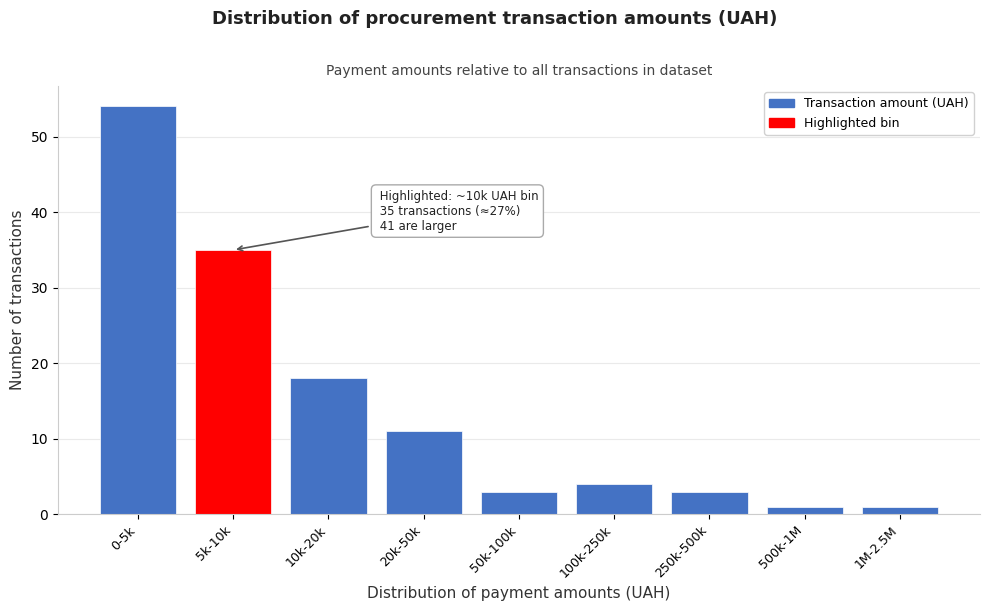

Reading left to right, extract all data points from this chart.

54	35	18	11	3	4	3	1	1